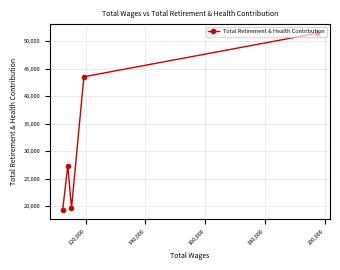

How many series are shown in this chart?

1